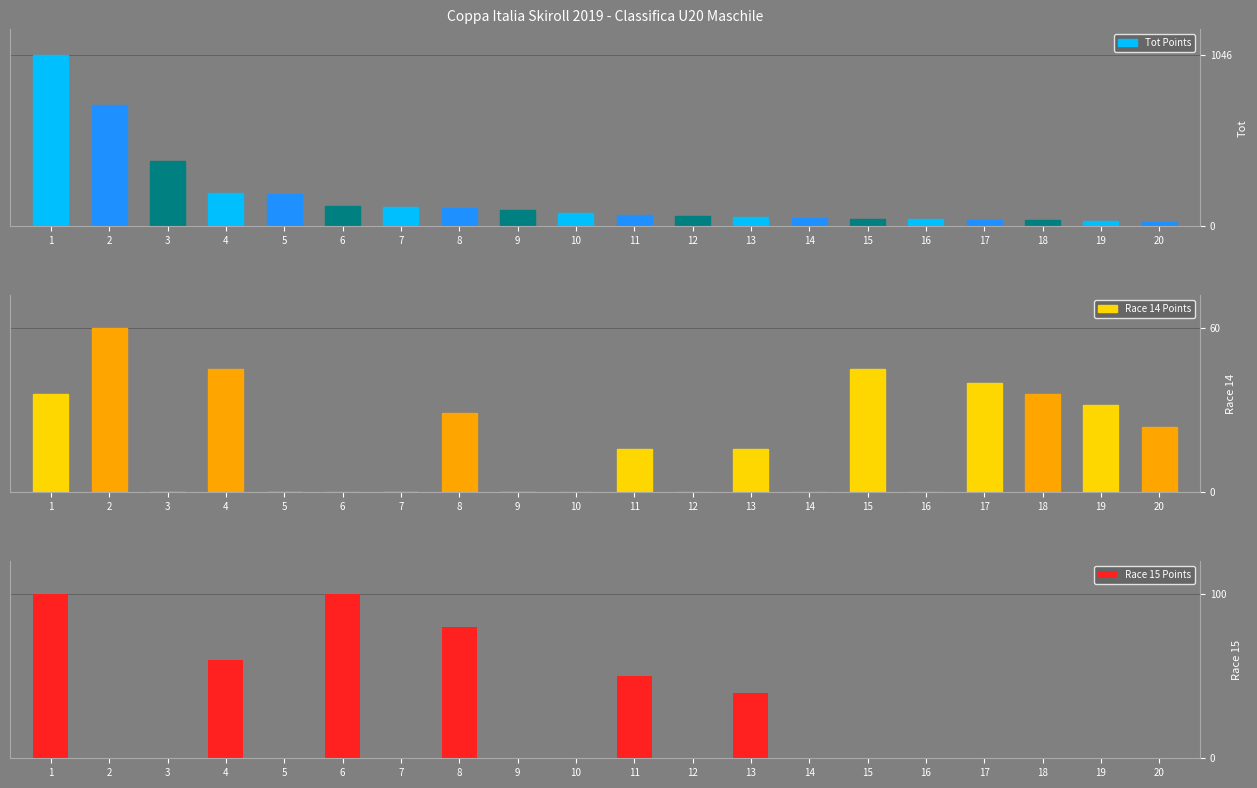

Which category has the lowest value in the Race 14 Points series?

3